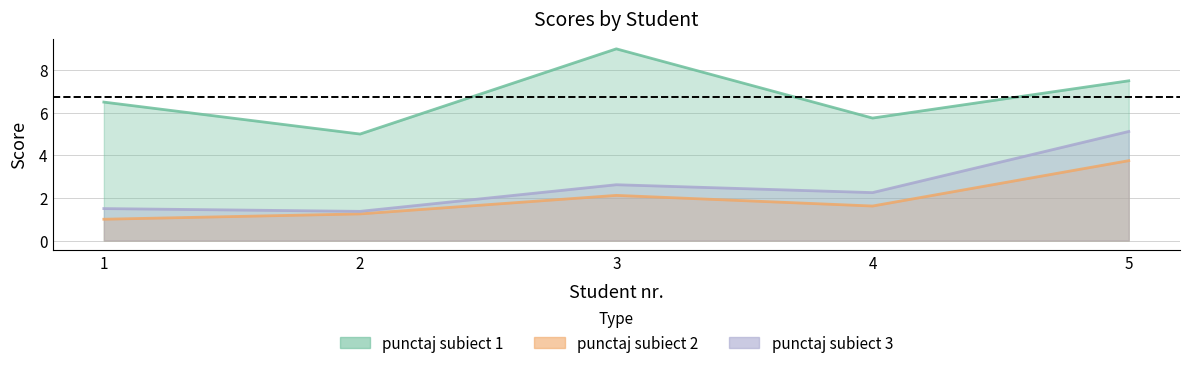

What is the sum of the punctaj subiect 3 values at 1 and 2?

2.9